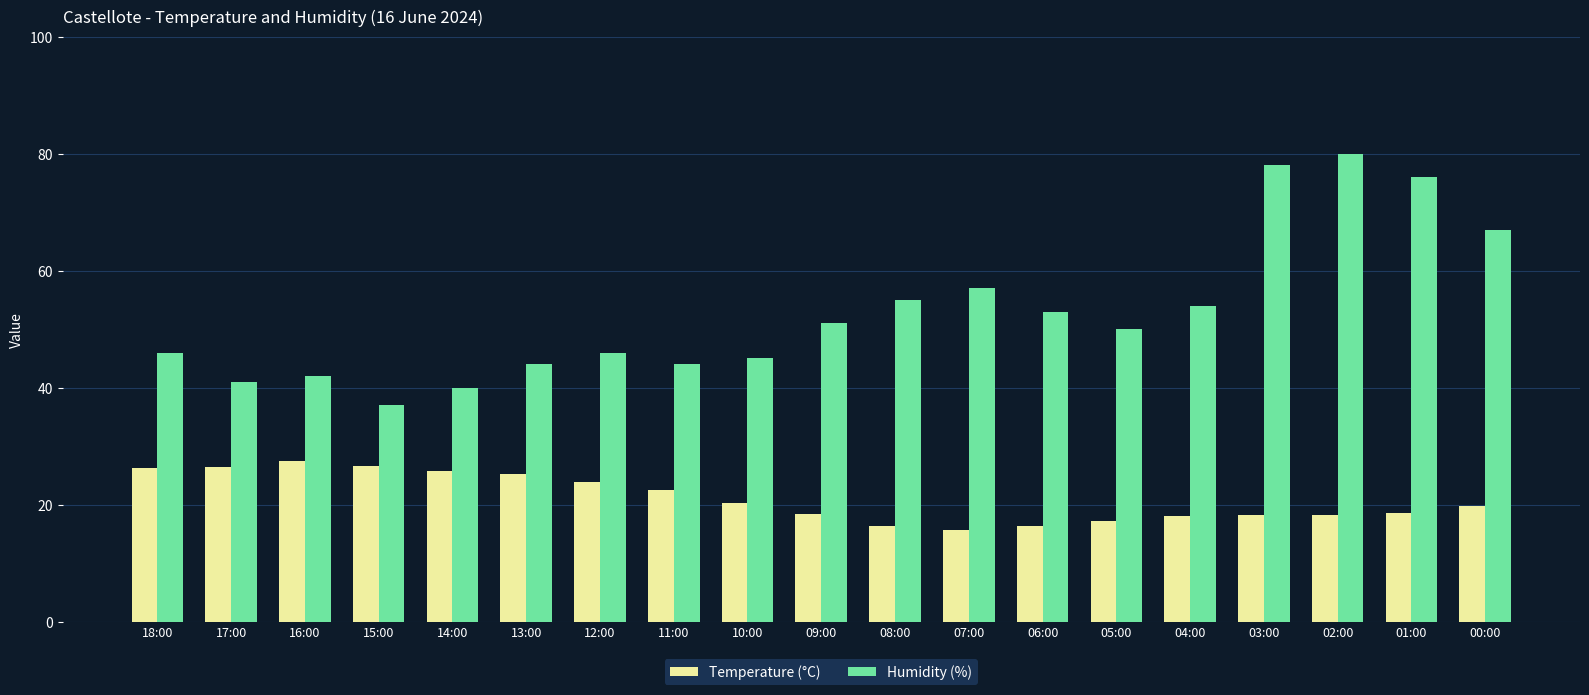

Is the value of Temperature (°C) at 06:00 greater than the value of Humidity (%) at 13:00?

No